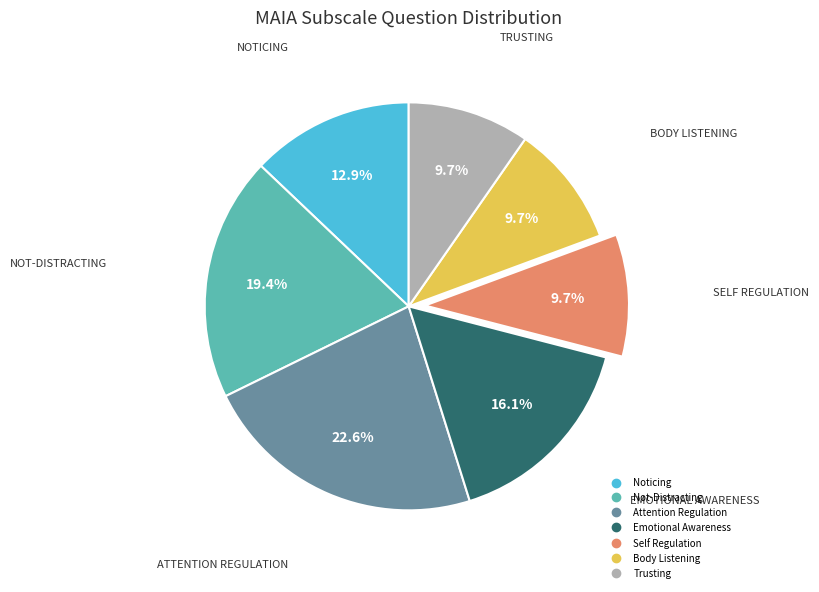

To the nearest percent, what is the average slice percentage?

14%